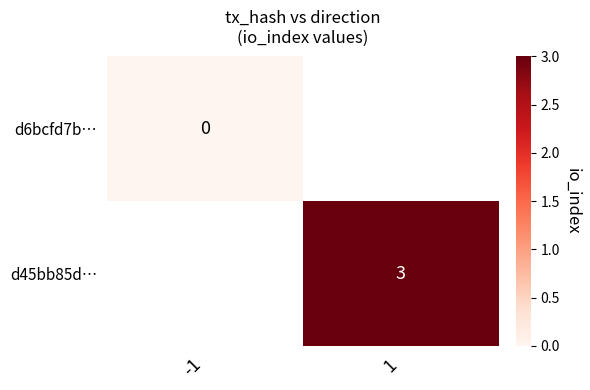

The value of d45bb85d… at 1 is 1. True or false?

False